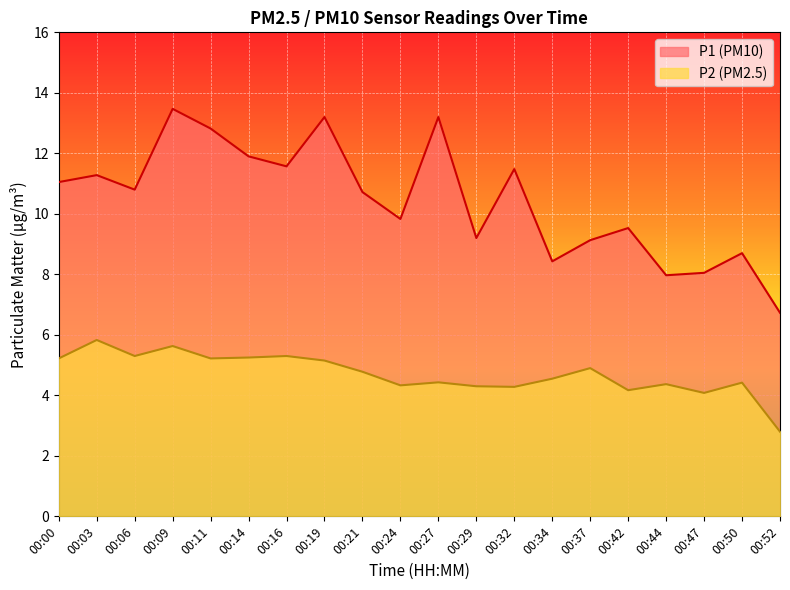

How many categories are shown in the chart?

20